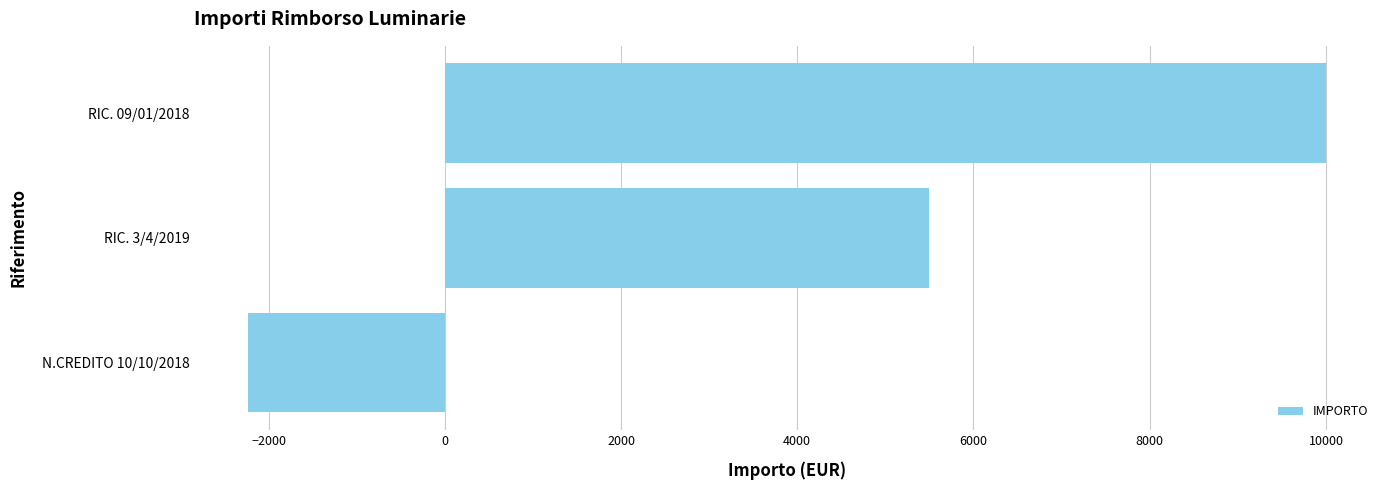

What is the difference between the maximum and second lowest values?

4501.9